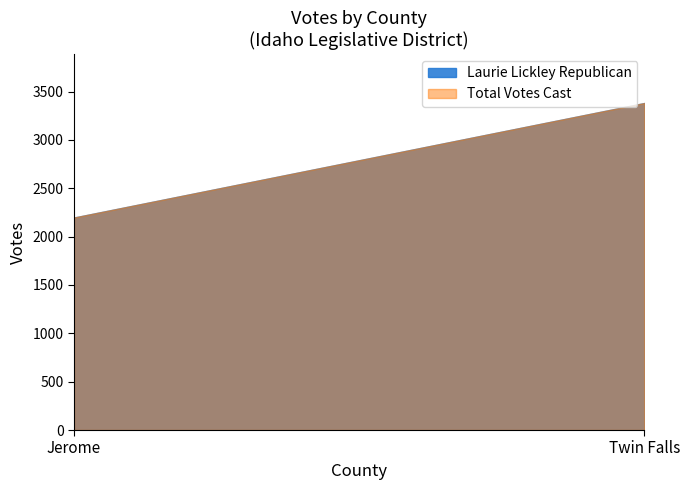

At which label does Total Votes Cast reach its peak?

Twin Falls